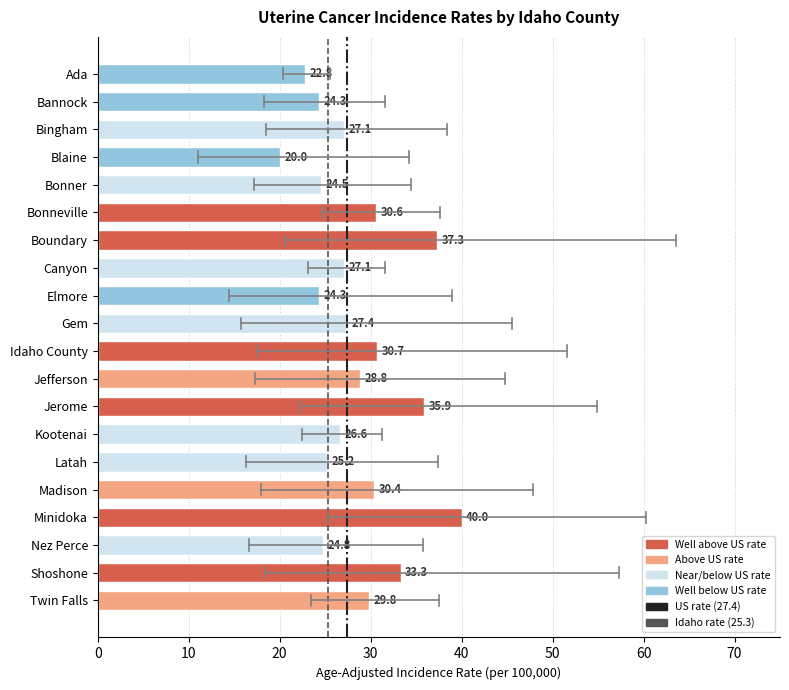

The value at Bonneville is 44.7. True or false?

False